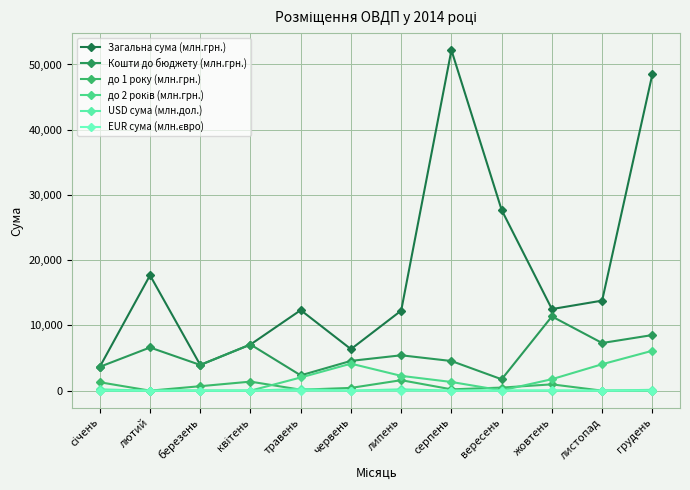

True or false: до 1 року (млн.грн.) and EUR сума (млн.євро) cross at least once.

False